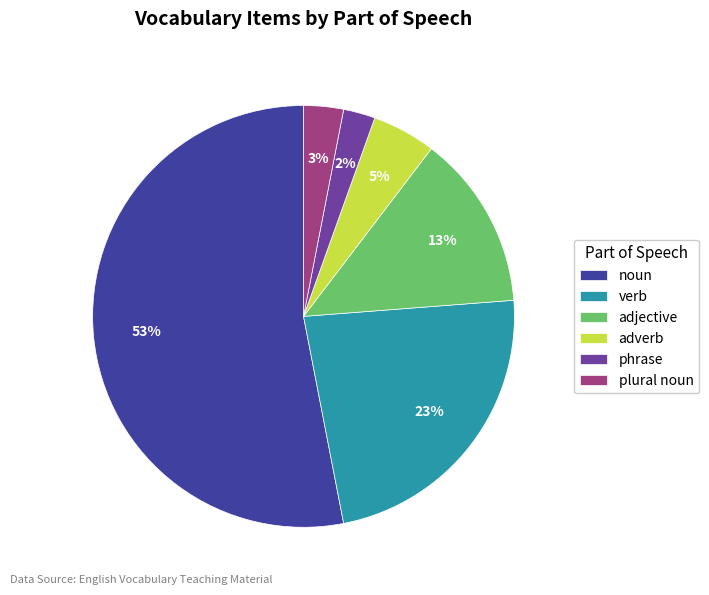

Combined, do noun and verb account for over 50%?

Yes